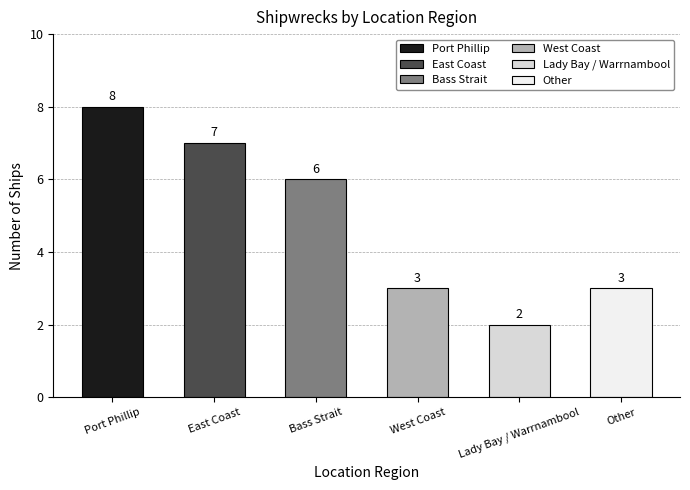

The value at West Coast is 3. True or false?

True